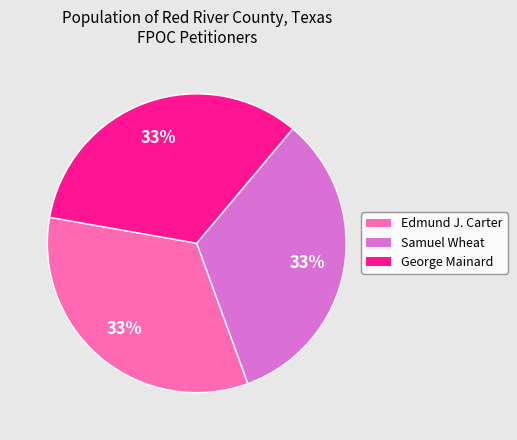

To the nearest percent, what is the combined percentage of Edmund J. Carter and George Mainard?

67%